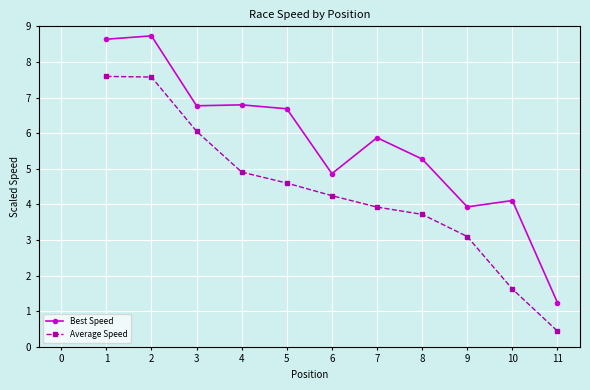

Rank the series by their maximum value, from lowest to highest.

Average Speed, Best Speed